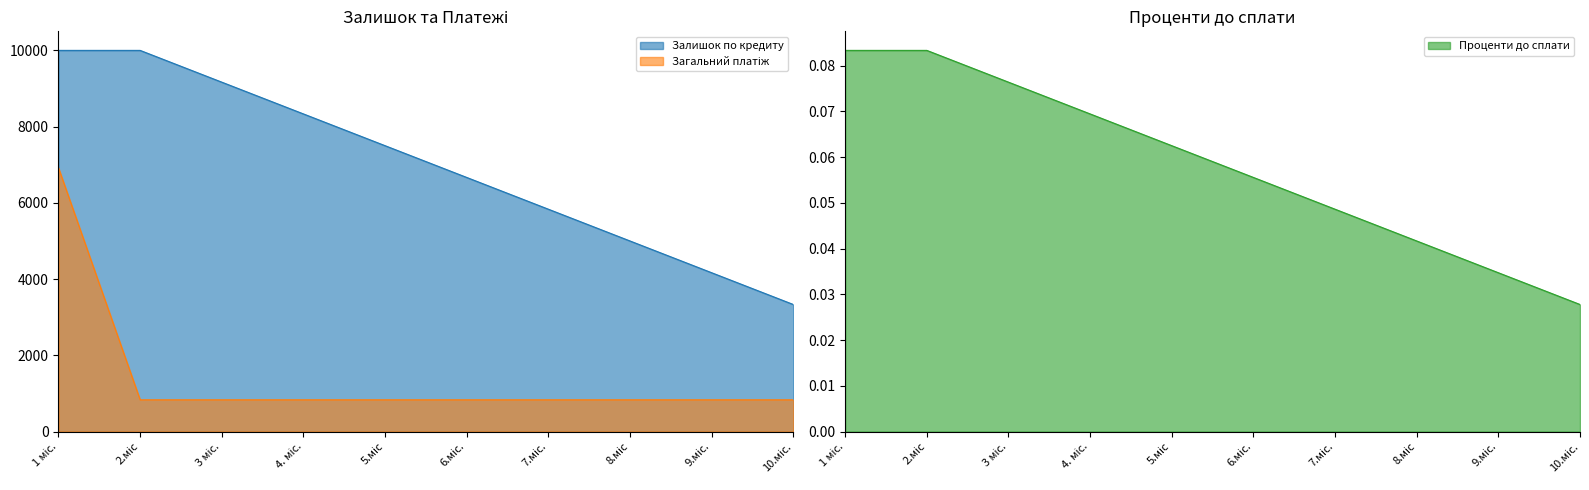

Which has a higher value, 3 міс. or 7.міс.?

3 міс.